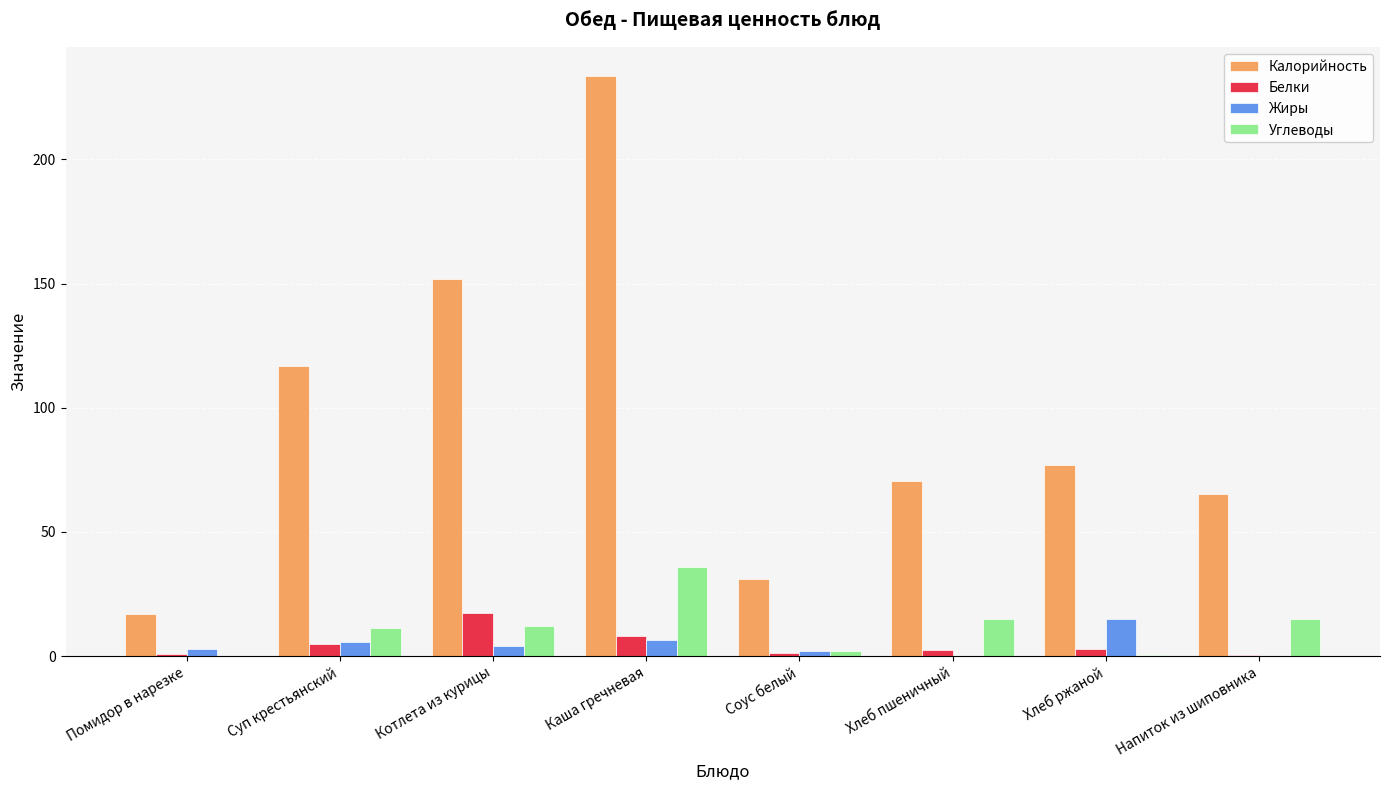

Is it true that Калорийность equals 76.9 at Хлеб ржаной?

True